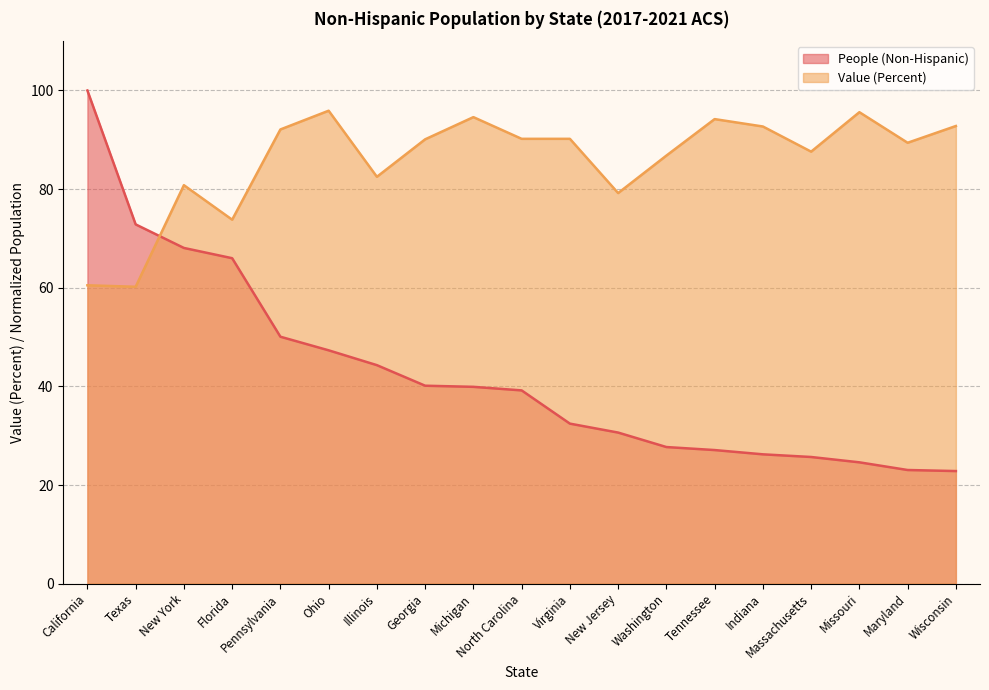

True or false: Value (Percent) and People (Non-Hispanic) cross at least once.

True